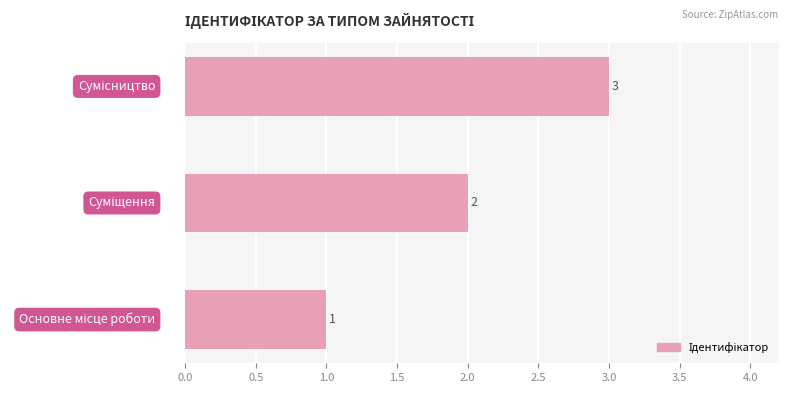

What is the sum of all values?

6